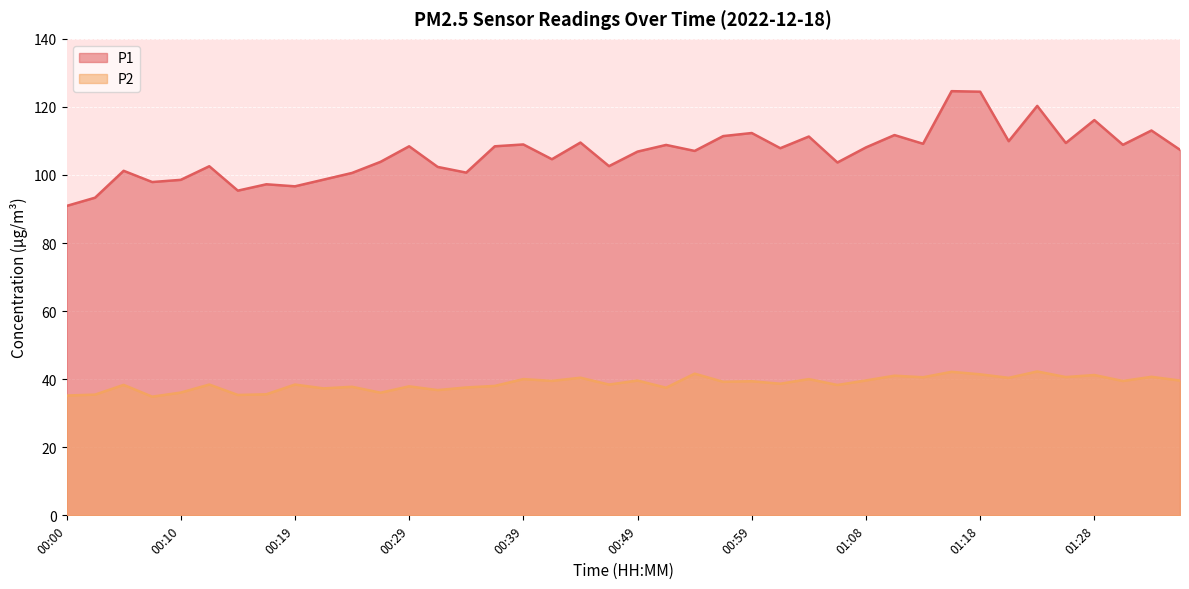

True or false: P2 has a value of 21.9 at 00:05.

False